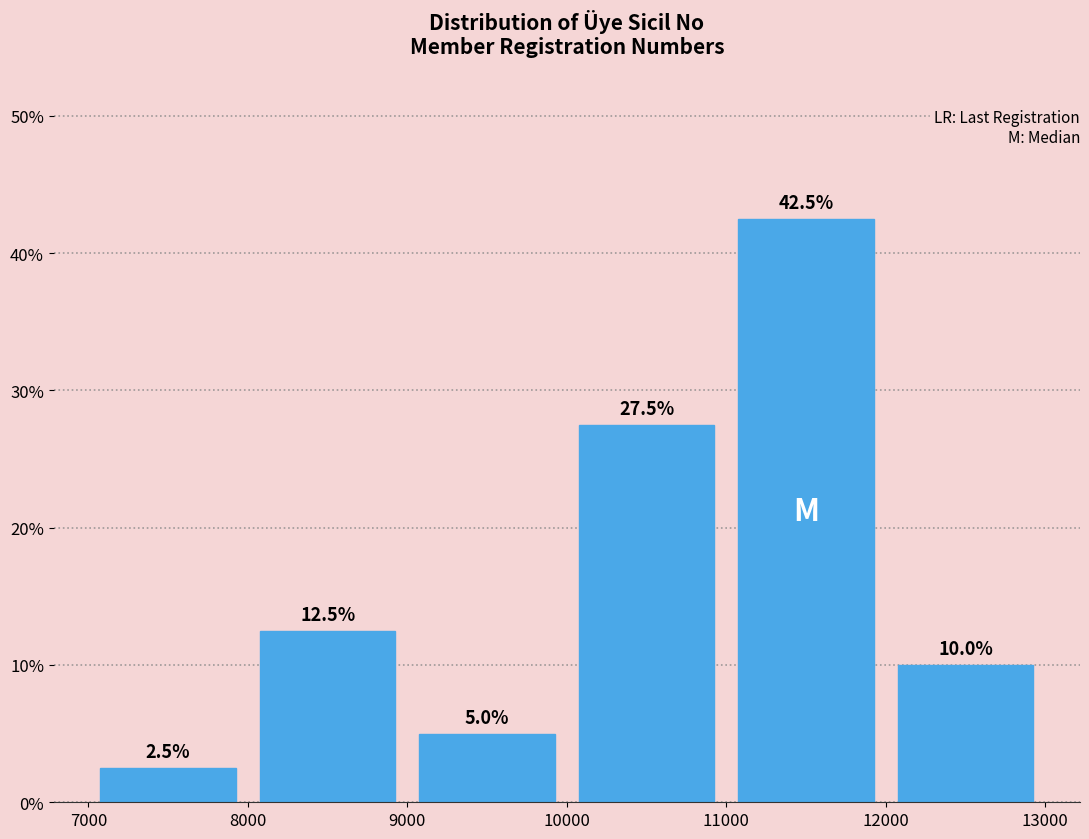

Reading left to right, list every bar in this chart as the range it spans on the x-axis followed by its height.

7000 to 8000: 2.5
8000 to 9000: 12.5
9000 to 10000: 5.0
10000 to 11000: 27.5
11000 to 12000: 42.5
12000 to 13000: 10.0